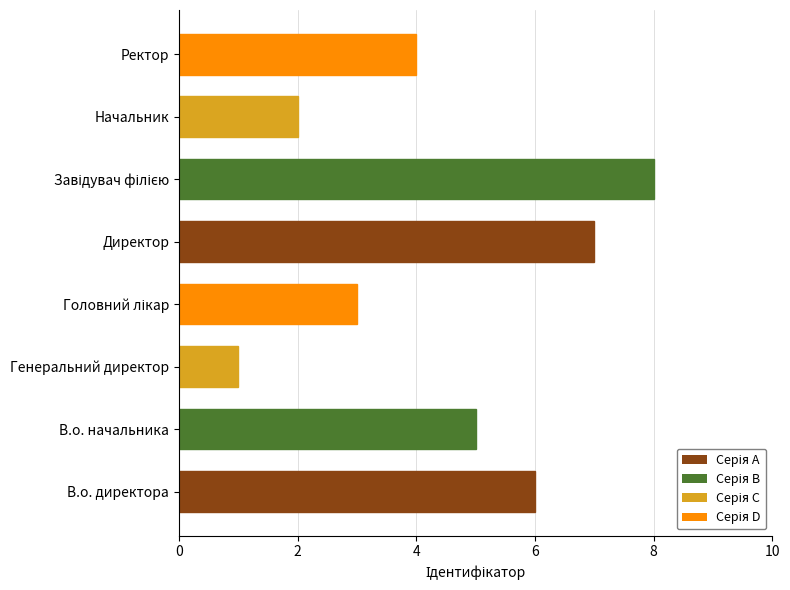

How many values are below 5?

4